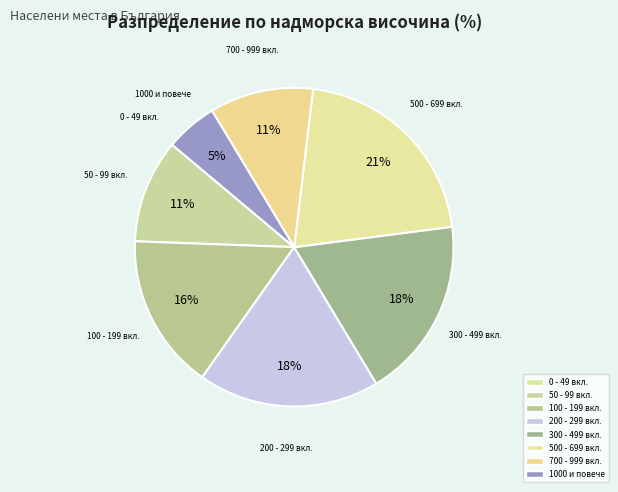

Is 500 - 699 вкл. the majority of the pie?

No